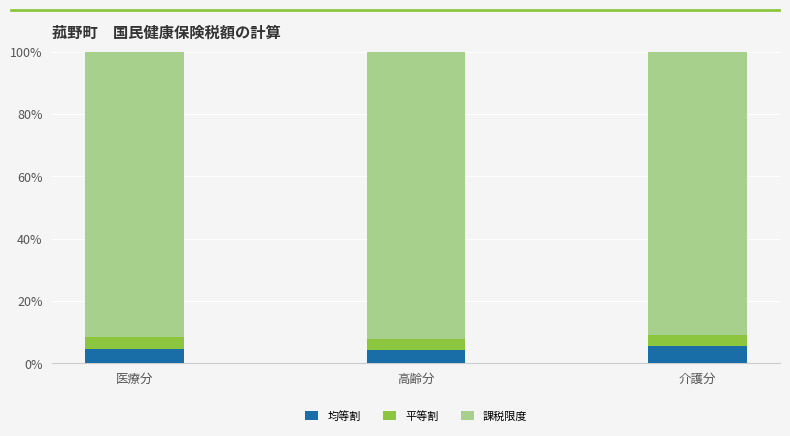

What is the maximum value for 均等割?

5.6